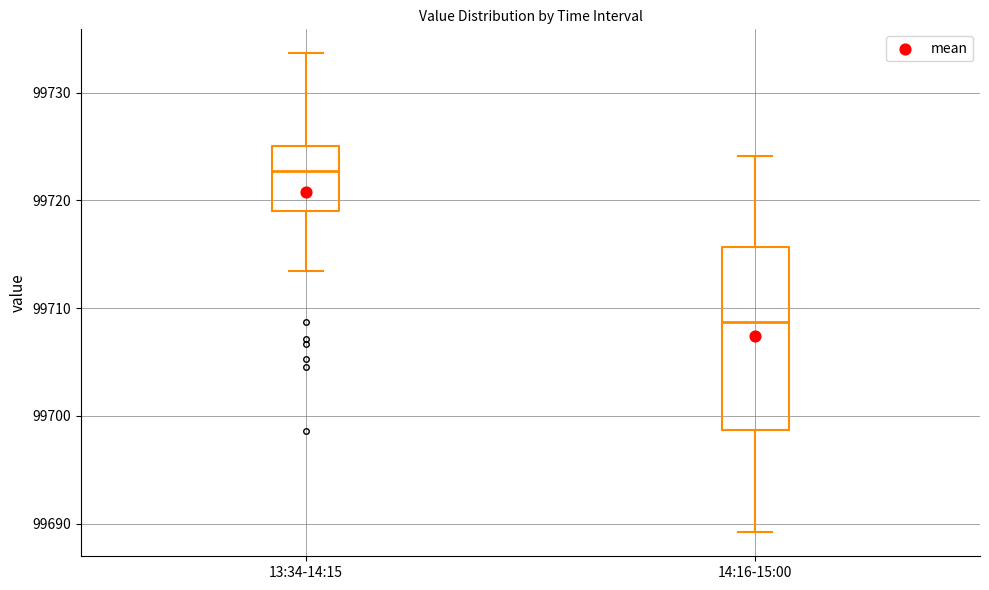

Reading left to right, transcribe this box plot: for each box, give where its median line is, the range the box spans, and where its two whiskers end, as read against the y-axis. The values are not printed on the chart, so give them approximately, as read against the axis.

13:34-14:15: median 99723, box 99719 to 99725, whiskers 99713 to 99734
14:16-15:00: median 99709, box 99699 to 99716, whiskers 99689 to 99724